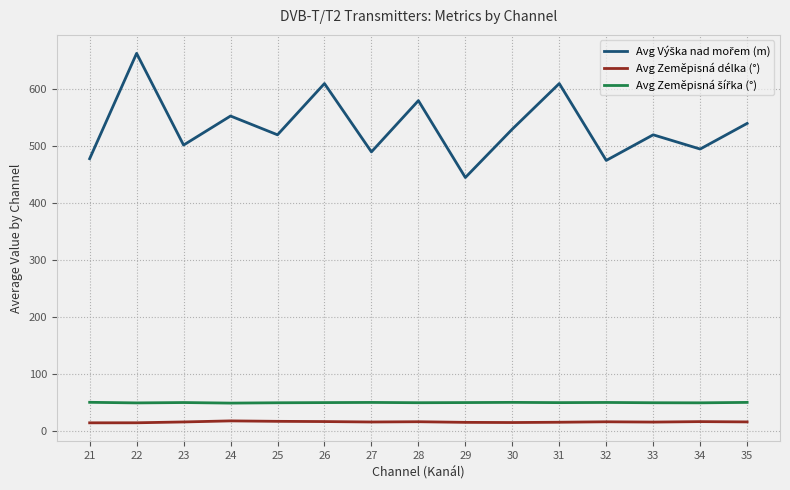

What is the maximum value shown in the chart?

663.0